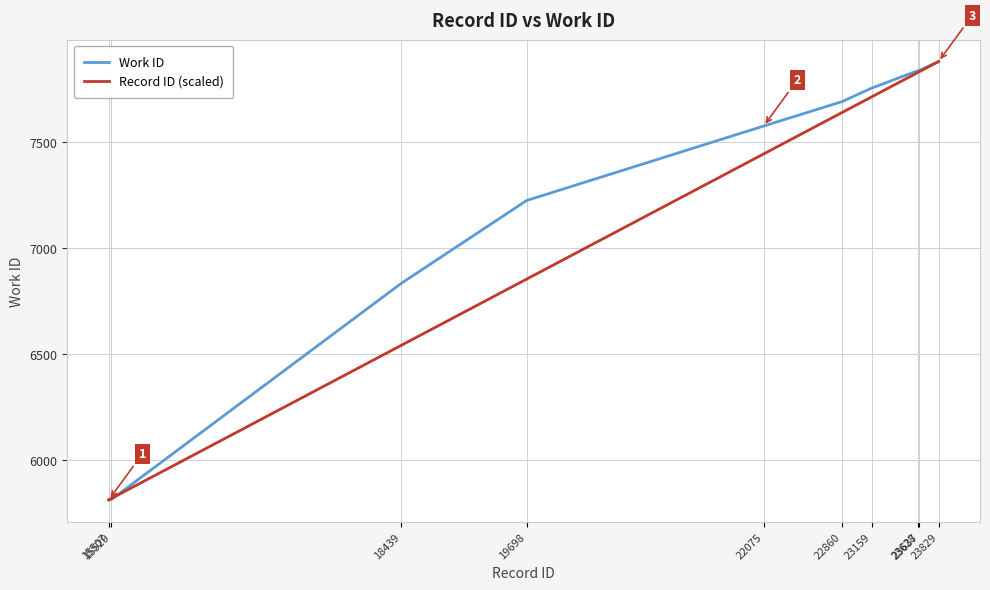

Does the chart have visible grid lines?

Yes